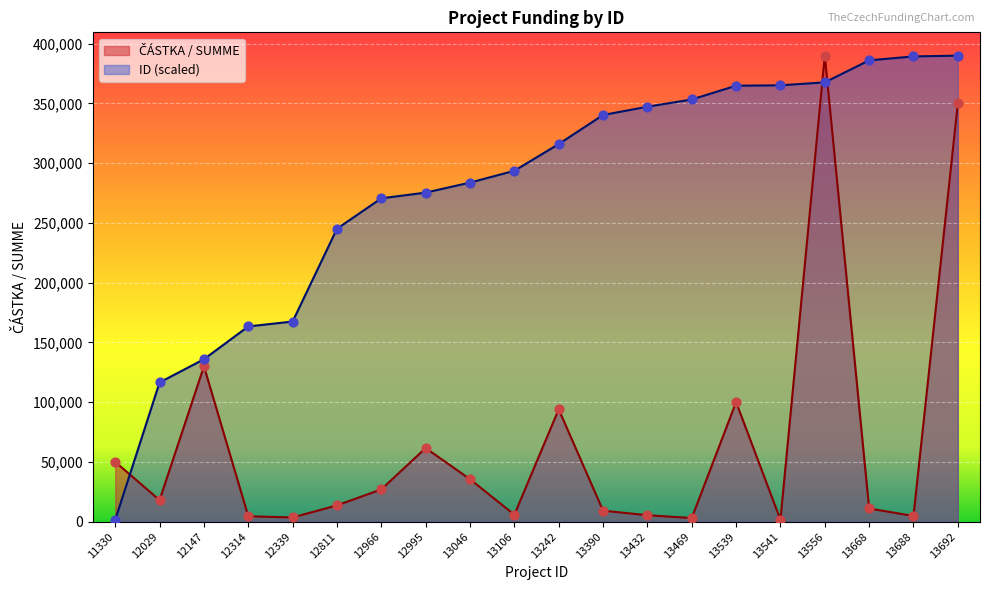

What is the total value across all series at 12314?

167870.9